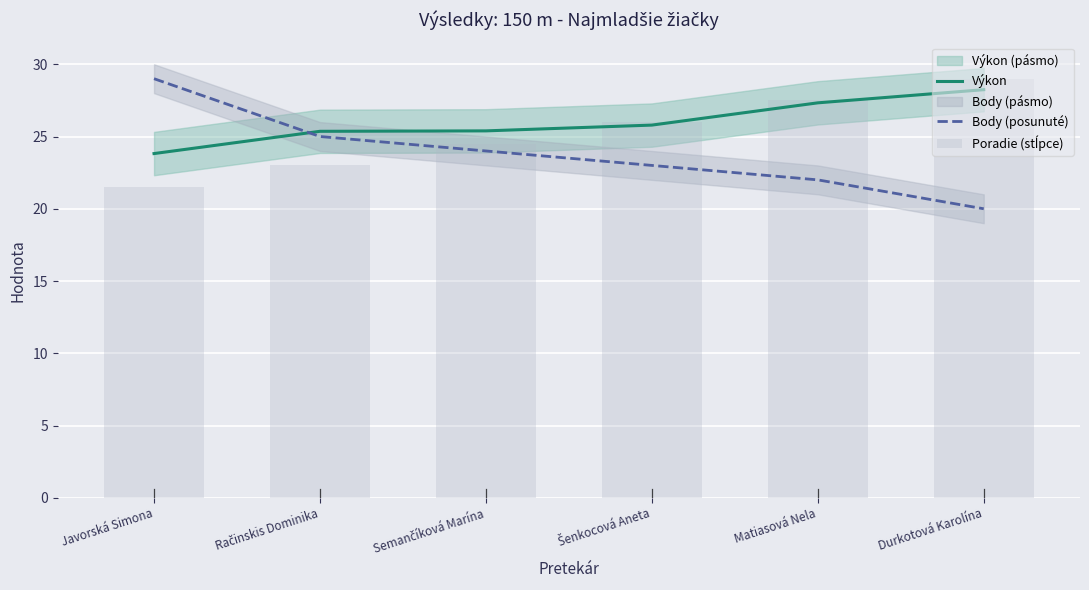

What is the label of the 6th bar from the right?

Javorská Simona